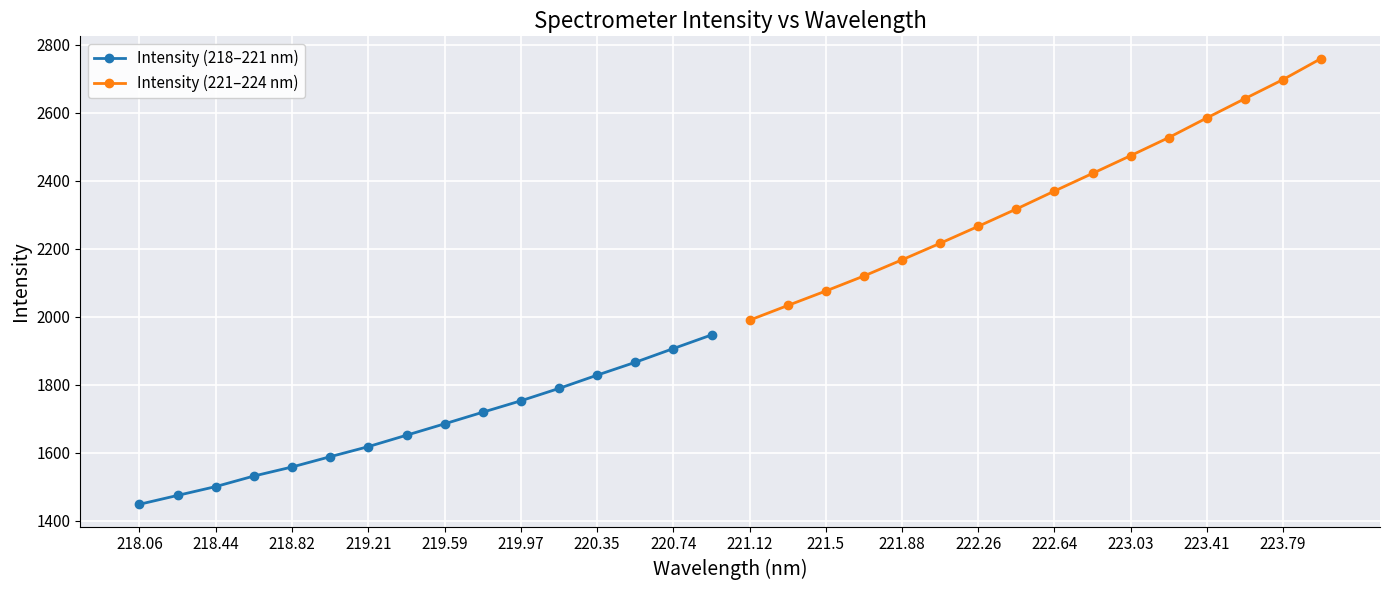

What is the lowest value of the Intensity (218–221 nm) series?

1447.7